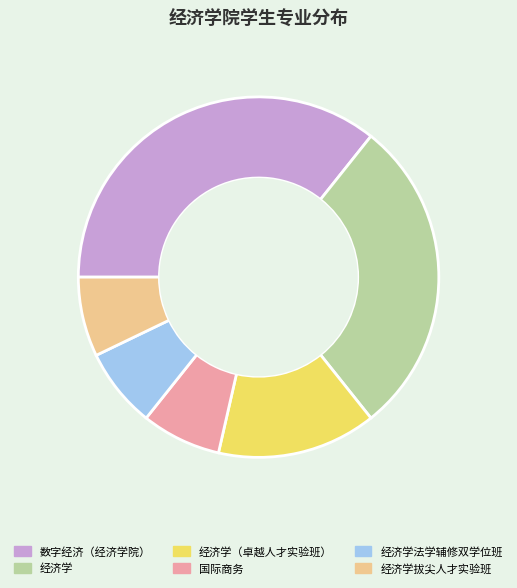

Is there any slice that represents more than half of the pie?

No